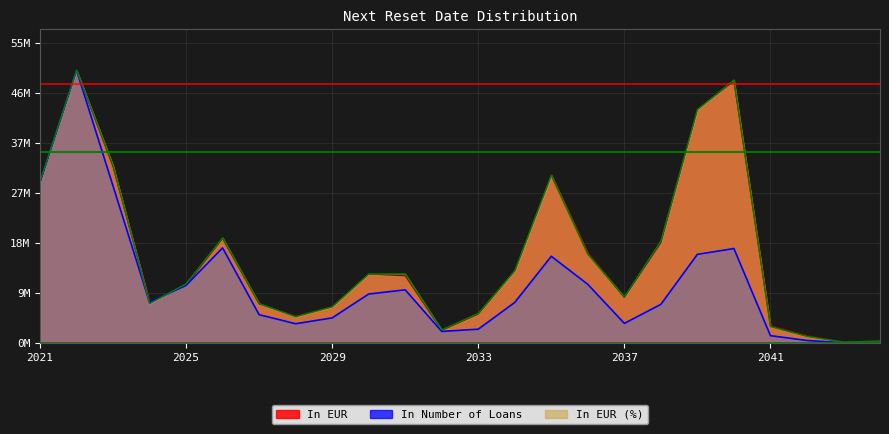

Which category has the lowest value in the In EUR series?

2043